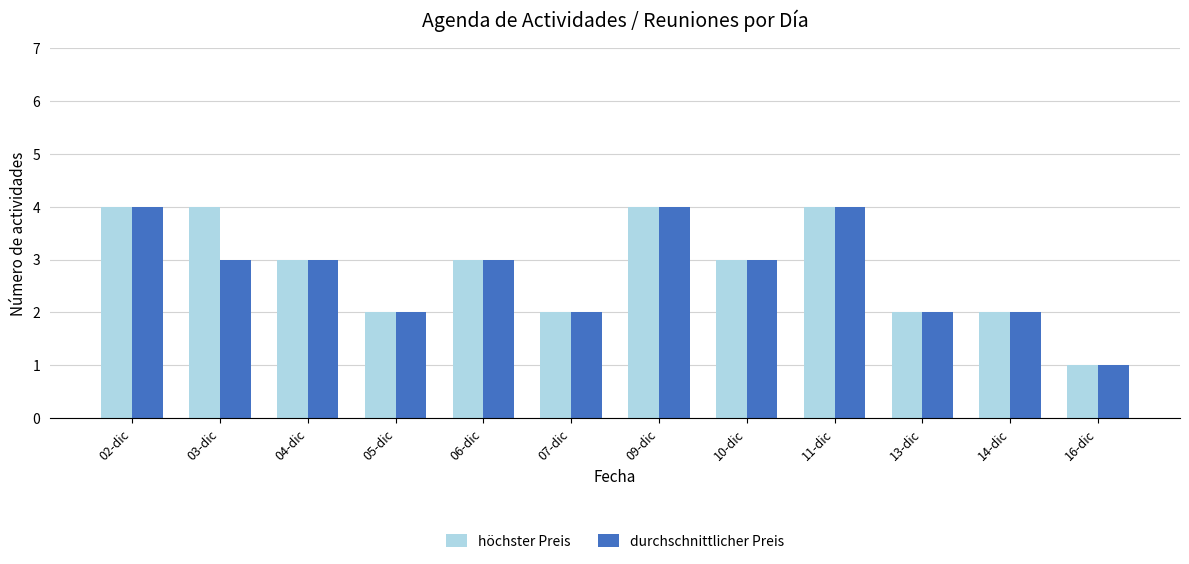

The value of höchster Preis at 04-dic is 5. True or false?

False